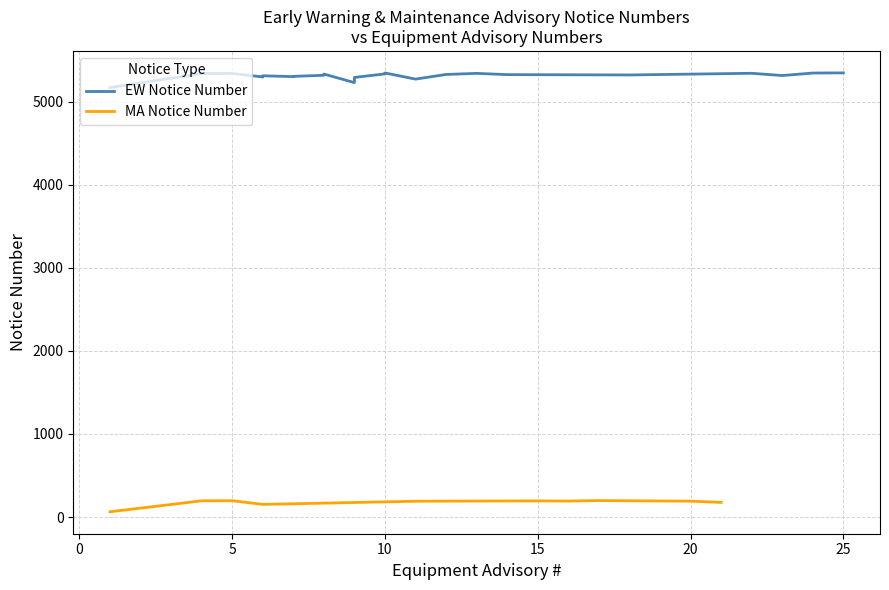

The value of Equipment Advisory # at 22 is 4. True or false?

False